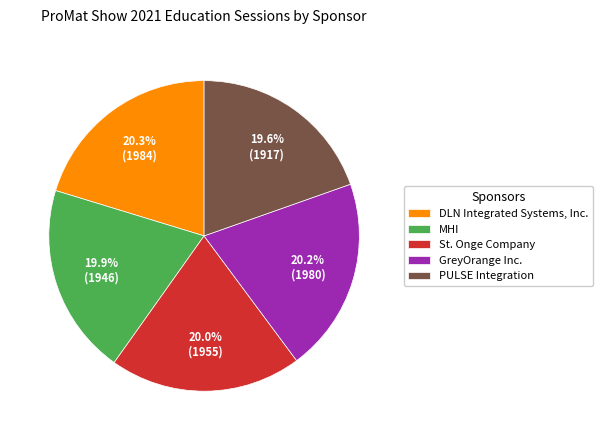

The PULSE Integration slice represents 26% of the pie. True or false?

False